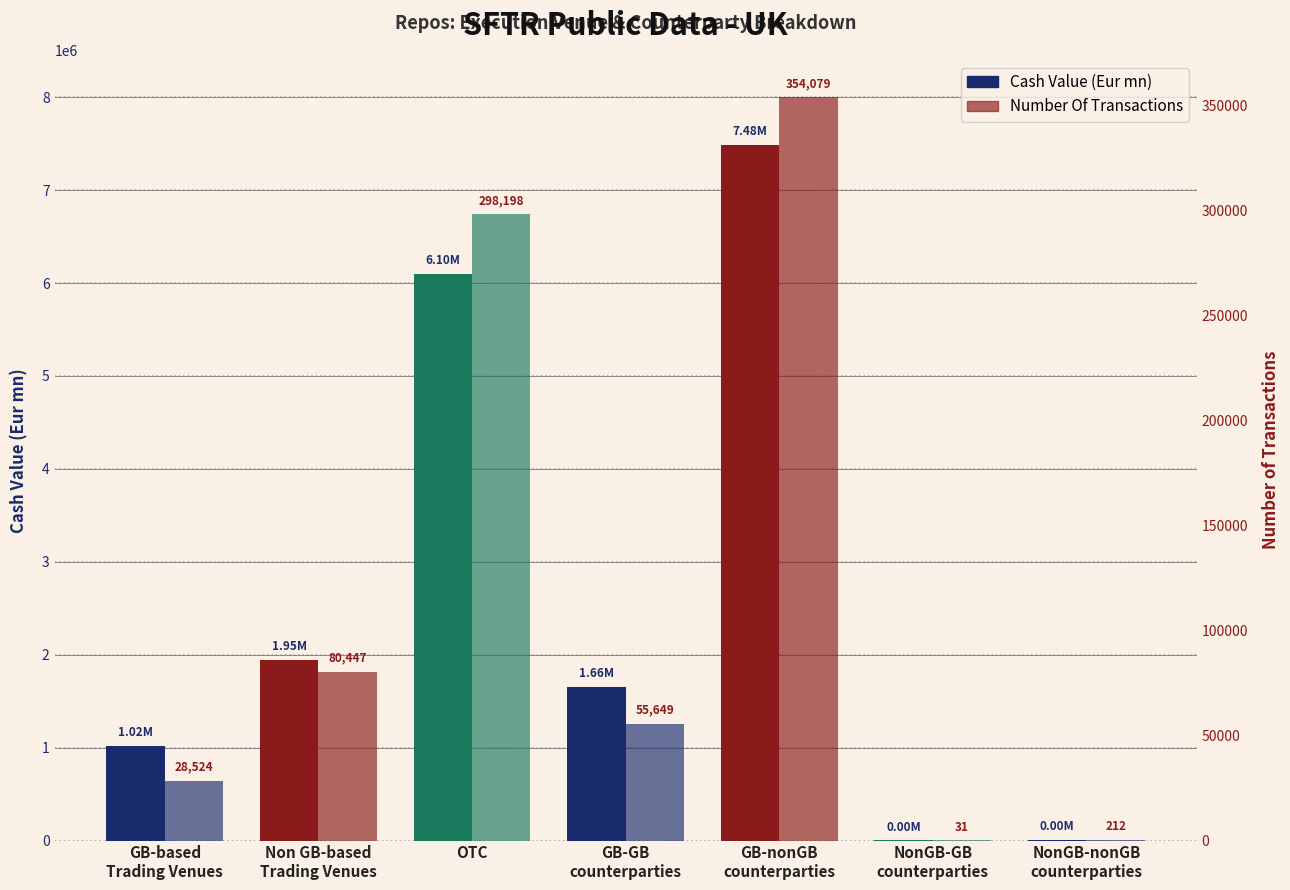

What is the value of the Cash Value (Eur mn) bar at the 4th from the left?

1656300.4